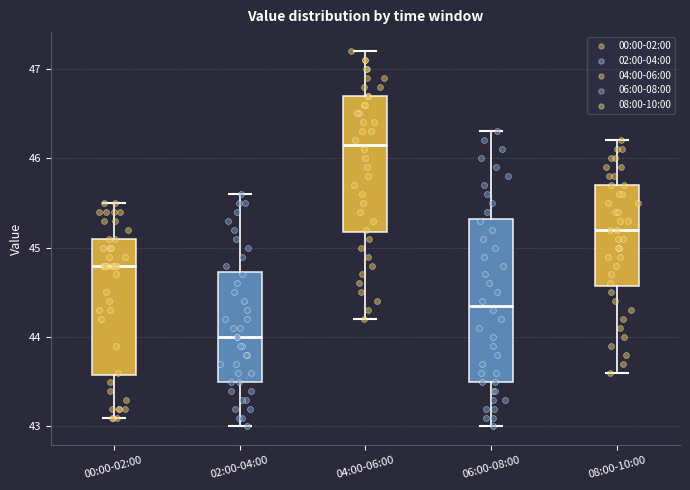

Which box's median line is the highest?

04:00-06:00